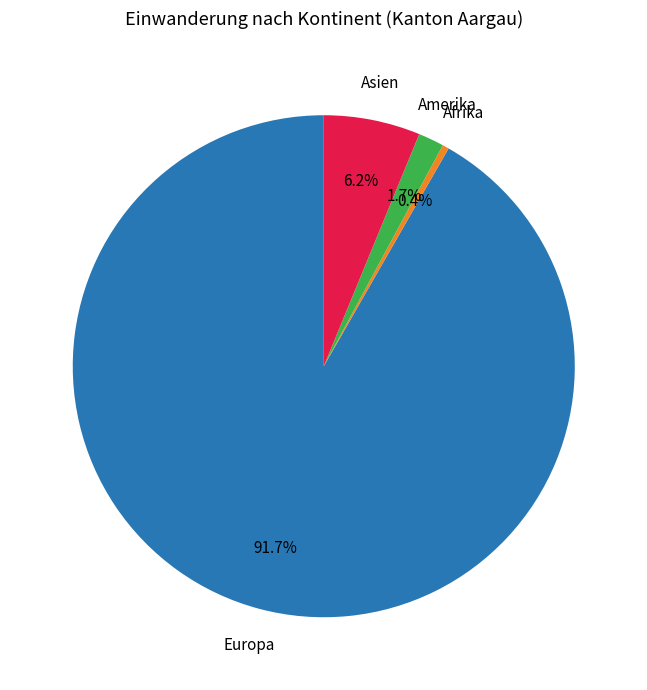

Is there a majority slice in this chart?

Yes